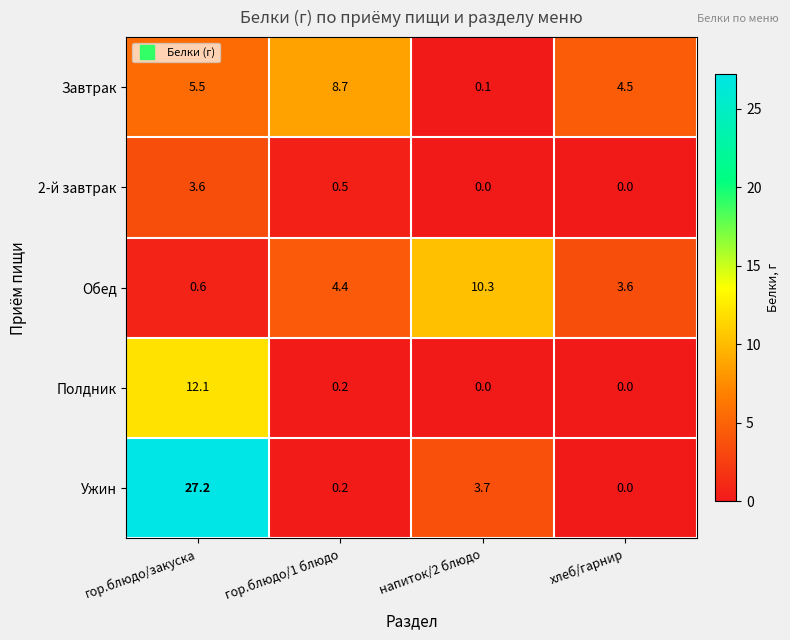

Reading right to left, transcribe all the data shown in this chart.

Завтрак: 4.5	0.1	8.7	5.5
2-й завтрак: 0.0	0.0	0.5	3.6
Обед: 3.6	10.3	4.4	0.6
Полдник: 0.0	0.0	0.2	12.1
Ужин: 0.0	3.7	0.2	27.2